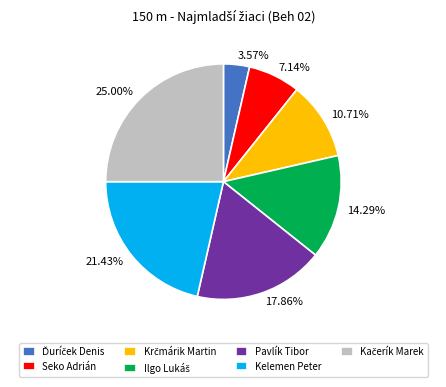

What percentage is NOT represented by Seko Adrián?

92.9%